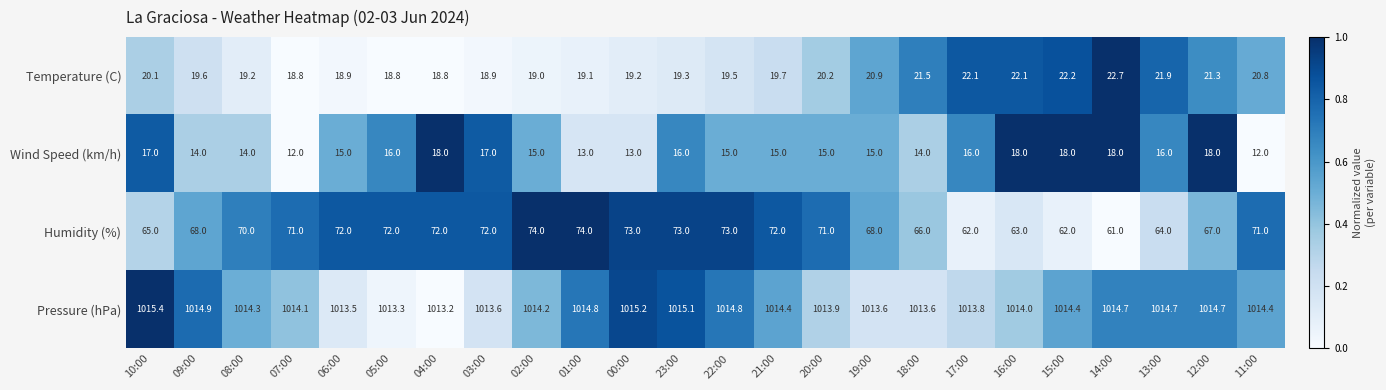

What is the difference between the maximum and minimum values in the Humidity (%) series?

13.0